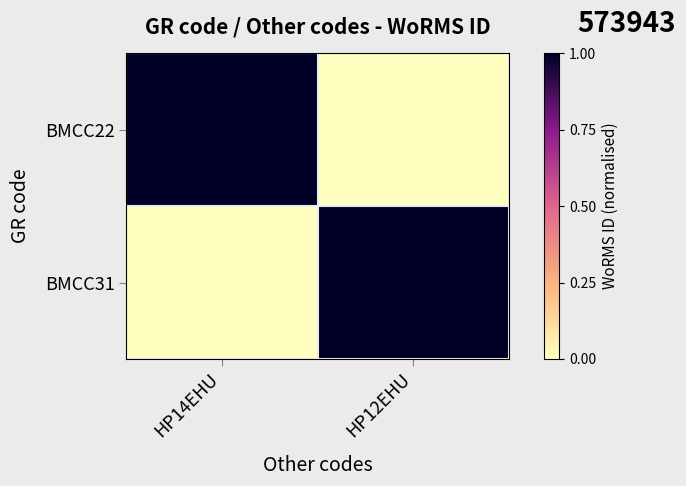

How many series are shown in this chart?

2